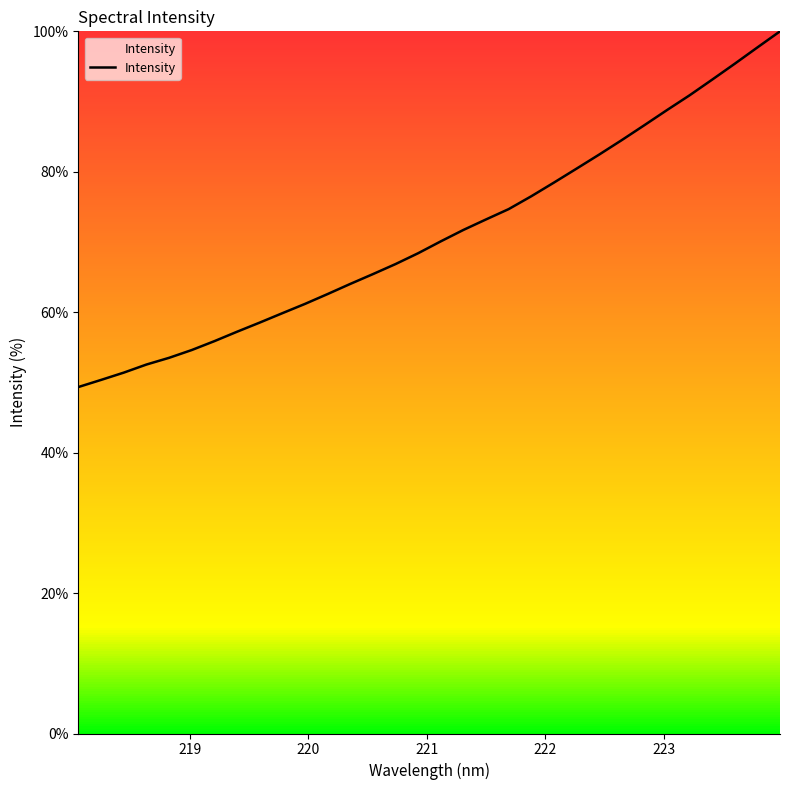

True or false: the data has more than 1 interior local peaks.

False